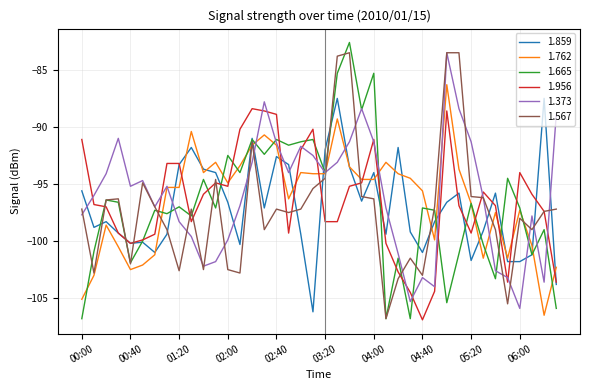

What is the lowest value of the 1.567 series?

-106.8